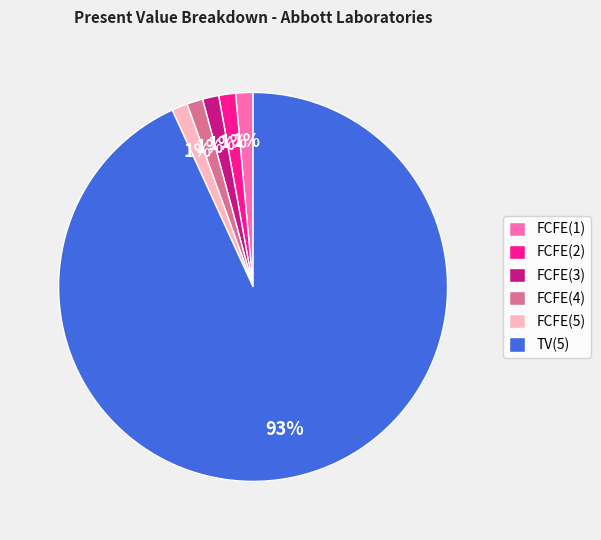

Do FCFE(3) and TV(5) together represent more than half of the pie?

Yes